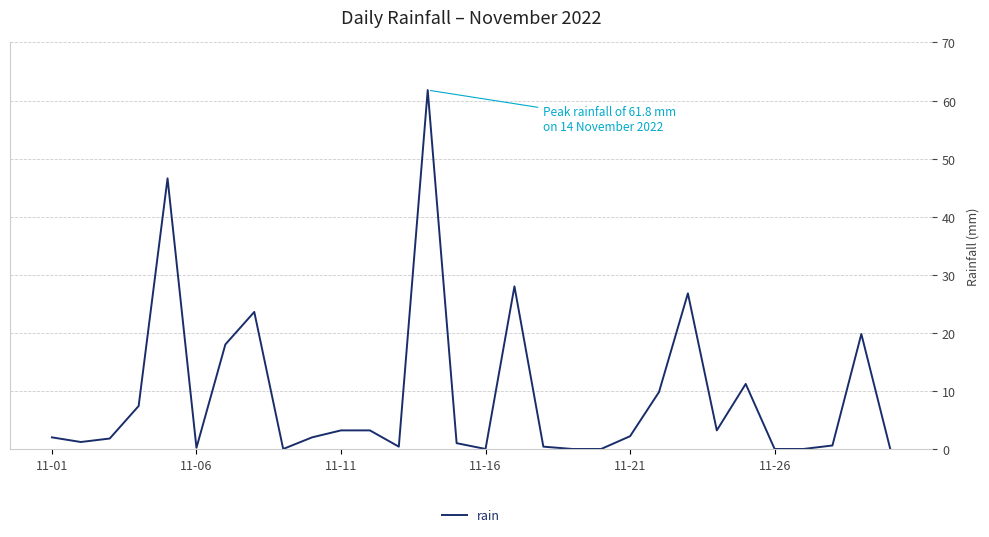

What is the maximum value shown in the chart?

61.8